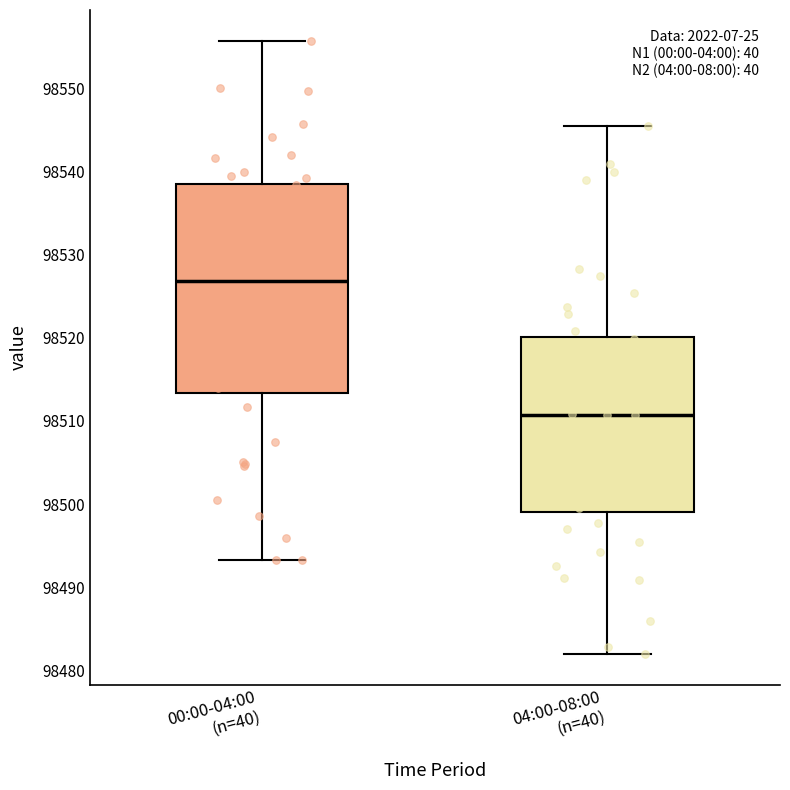

Reading left to right, read every box against the y-axis: the position of its median line, the range the box covers, and the ends of its whiskers. The values are not printed on the chart, so give them approximately, as read against the axis.

00:00-04:00 (n=40): median 98527, box 98513 to 98539, whiskers 98493 to 98556
04:00-08:00 (n=40): median 98511, box 98499 to 98520, whiskers 98482 to 98545